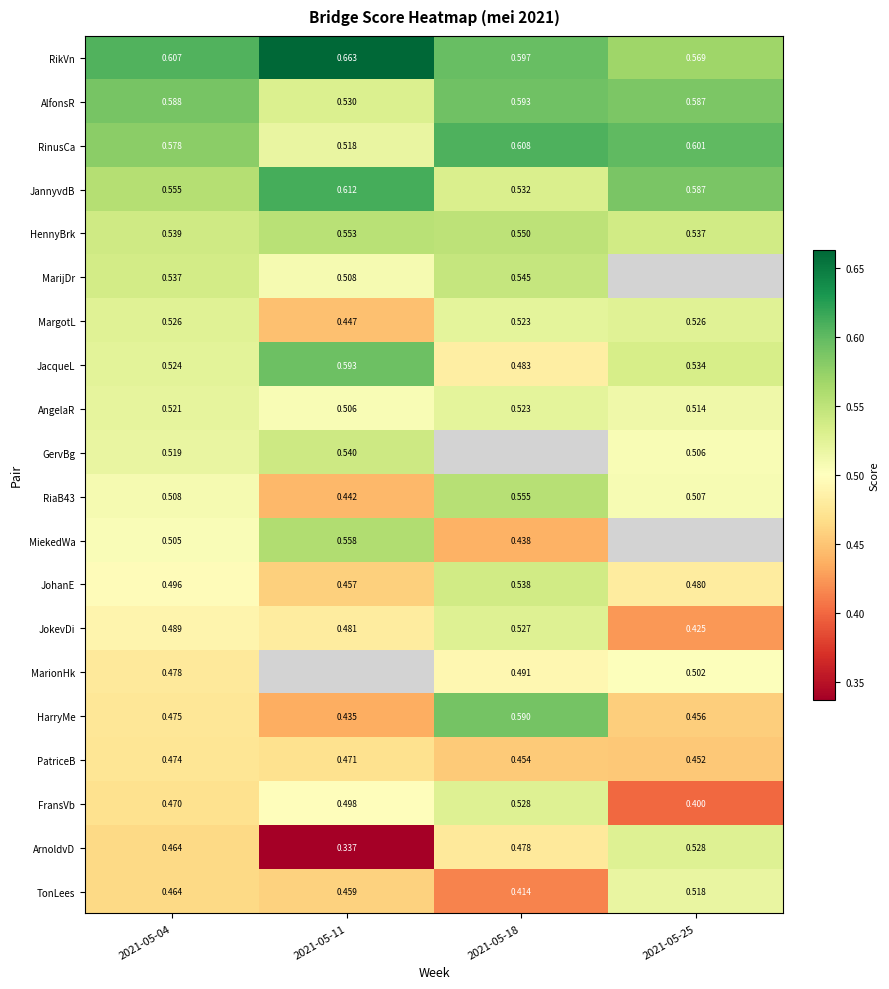

What is the sum of all HennyBrk values?

2.2